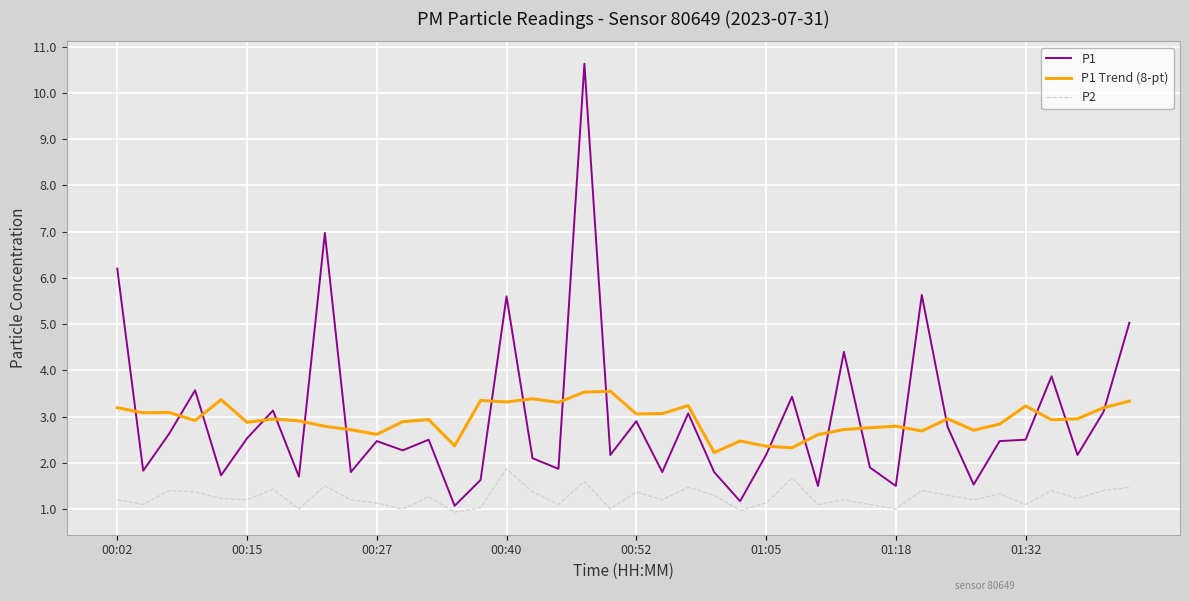

Which series has the widest spread of values?

P1